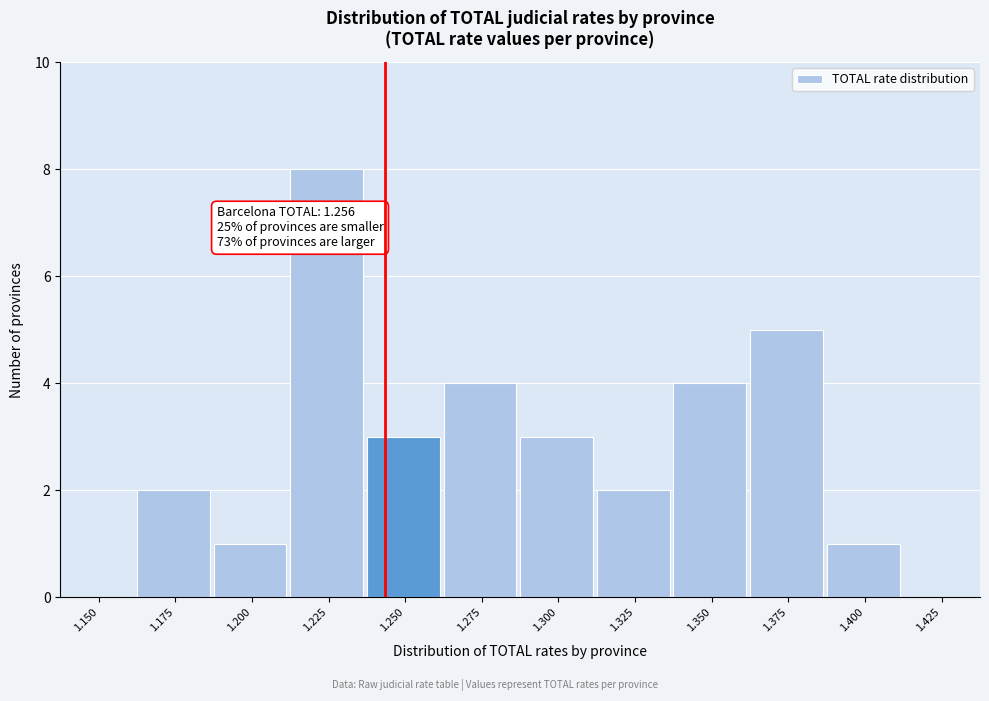

Reading left to right, transcribe all the data shown in this chart.

1.150=0	1.175=2	1.200=1	1.225=8	1.250=3	1.275=4	1.300=3	1.325=2	1.350=4	1.375=5	1.400=1	1.425=0